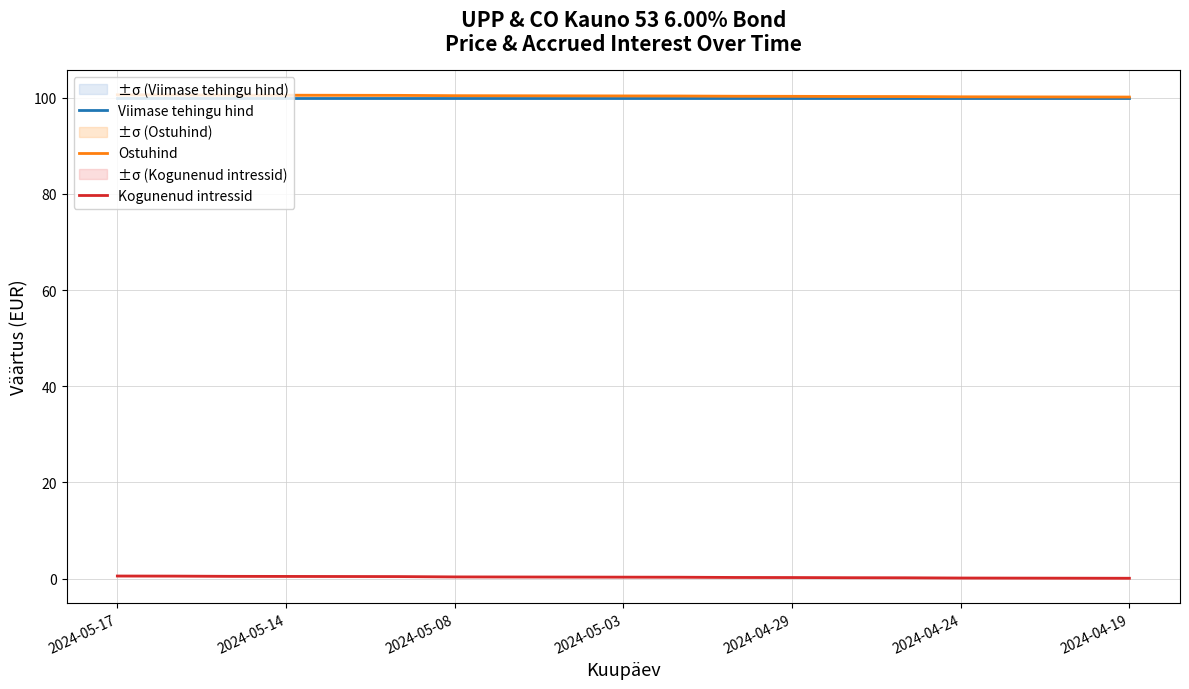

Is this an area chart (filled region under the line)?

No